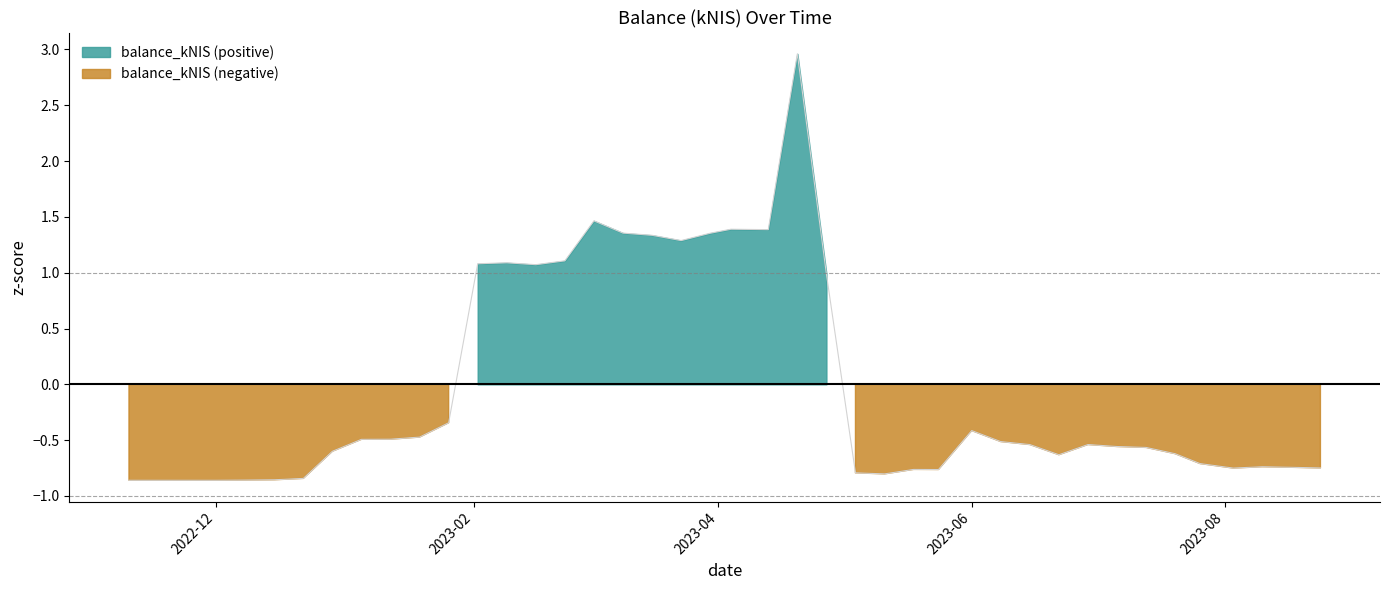

Does the chart display data point markers on the line(s)?

No